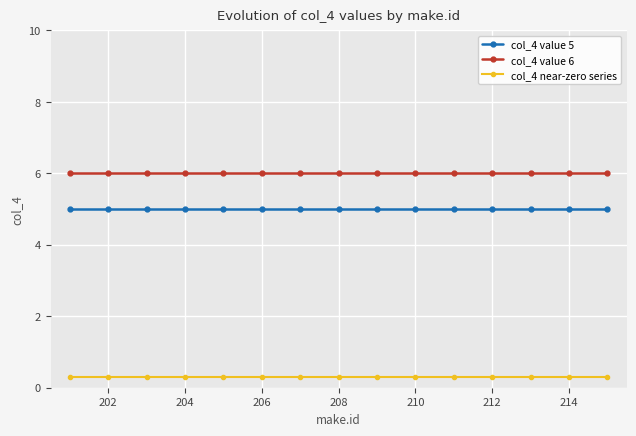

Count the number of data series in this chart.

3